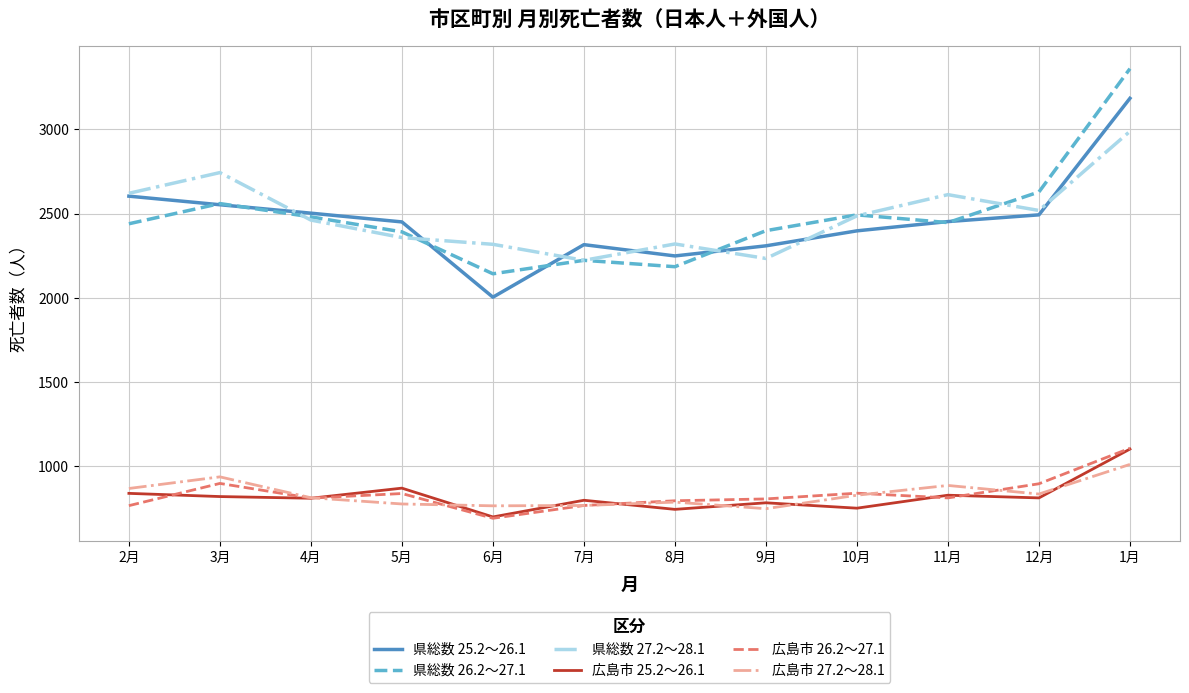

Is this an area chart (filled region under the line)?

No